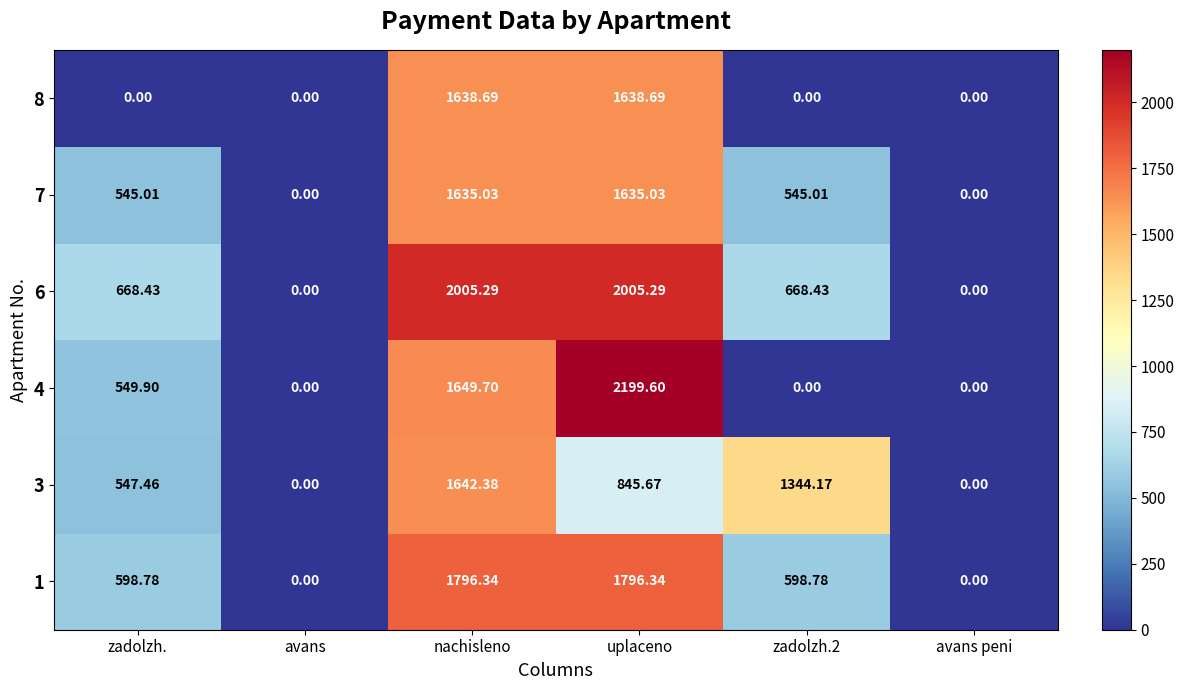

At which category is the sum across all series the highest?

nachisleno